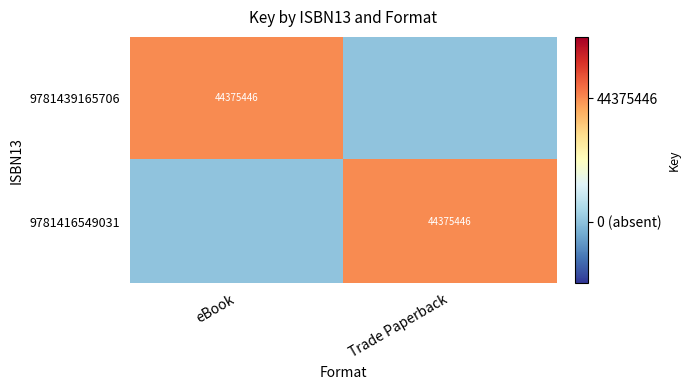

What is the total value across all series at eBook?

1